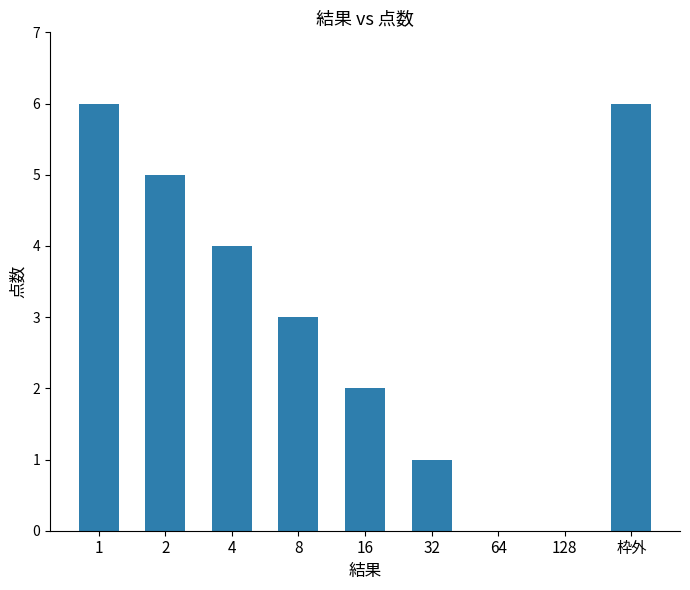

How many data points does each series have?

9